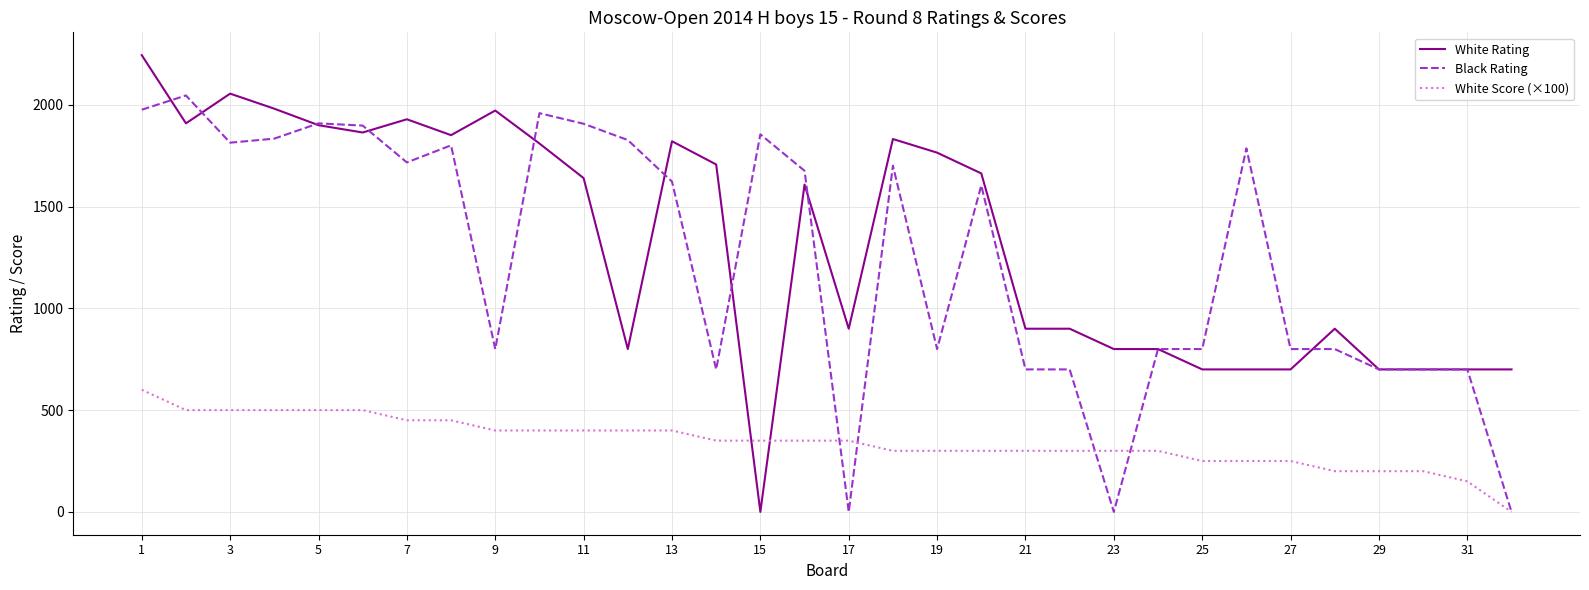

What is the maximum value shown in the chart?

2244